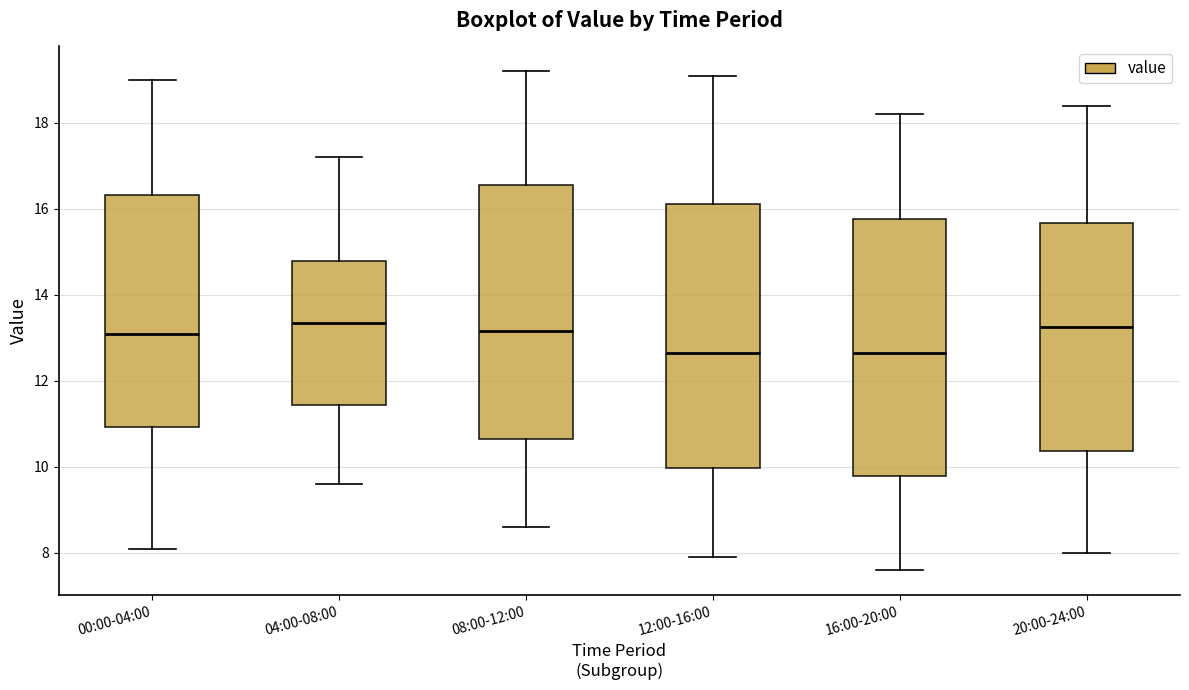

Reading left to right, transcribe this box plot: for each box, give where its median line is, the range the box spans, and where its two whiskers end, as read against the y-axis. The values are not printed on the chart, so give them approximately, as read against the axis.

00:00-04:00: median 13.2, box 11.0 to 16.4, whiskers 8.2 to 19.0
04:00-08:00: median 13.4, box 11.4 to 14.8, whiskers 9.6 to 17.2
08:00-12:00: median 13.2, box 10.6 to 16.6, whiskers 8.6 to 19.2
12:00-16:00: median 12.6, box 10.0 to 16.2, whiskers 8.0 to 19.2
16:00-20:00: median 12.6, box 9.8 to 15.8, whiskers 7.6 to 18.2
20:00-24:00: median 13.2, box 10.4 to 15.6, whiskers 8.0 to 18.4